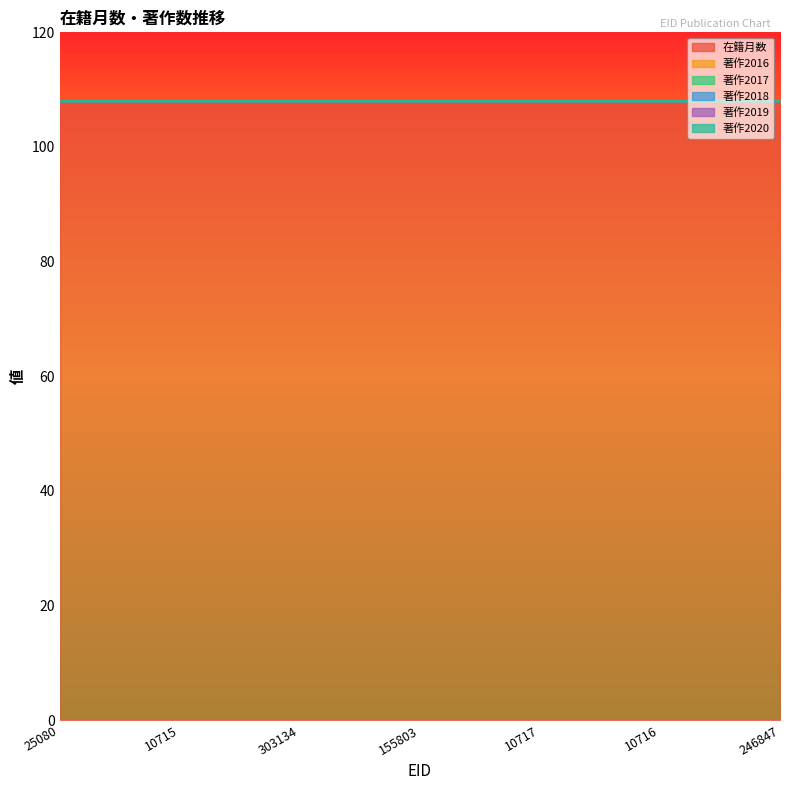

Which series has the largest total across all categories?

在籍月数